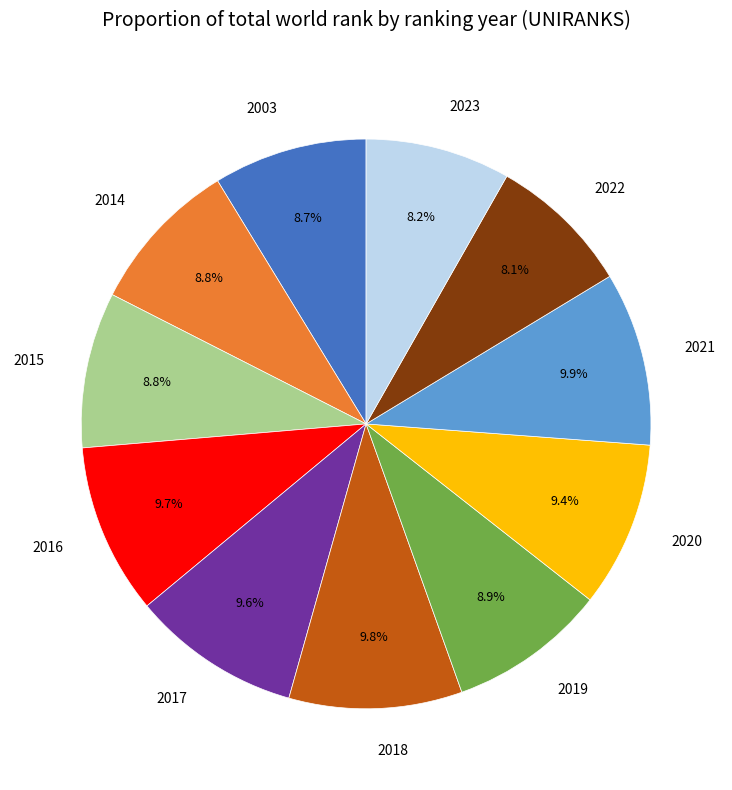

Is 2016 the majority of the pie?

No